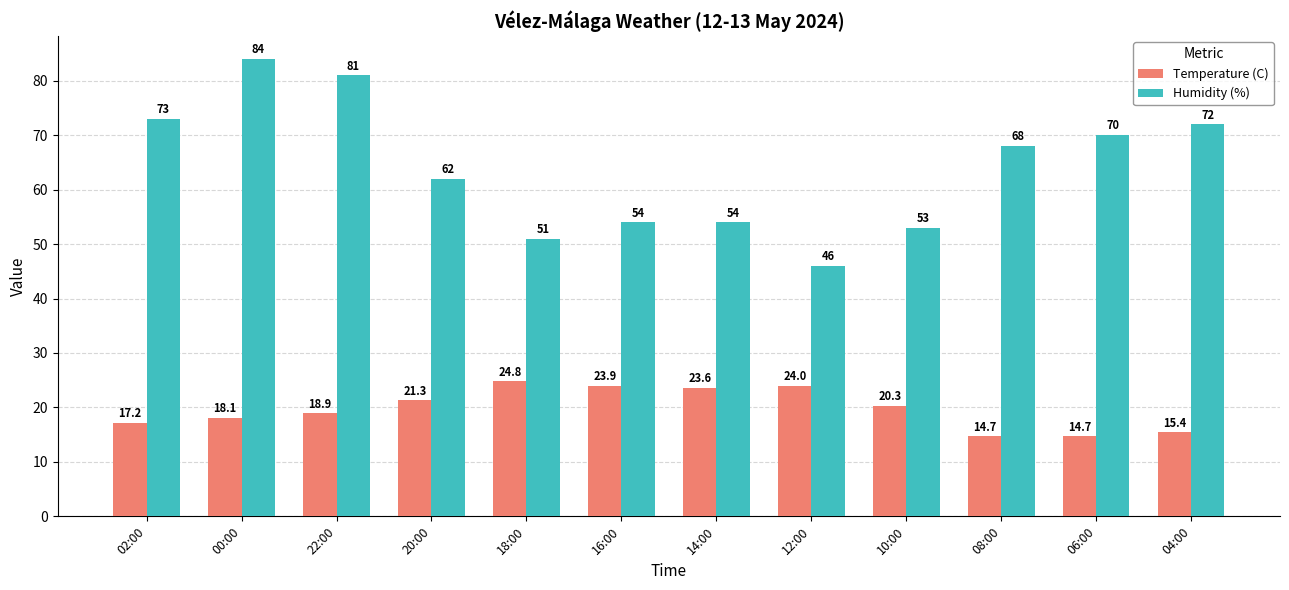

How many groups of bars are there?

12